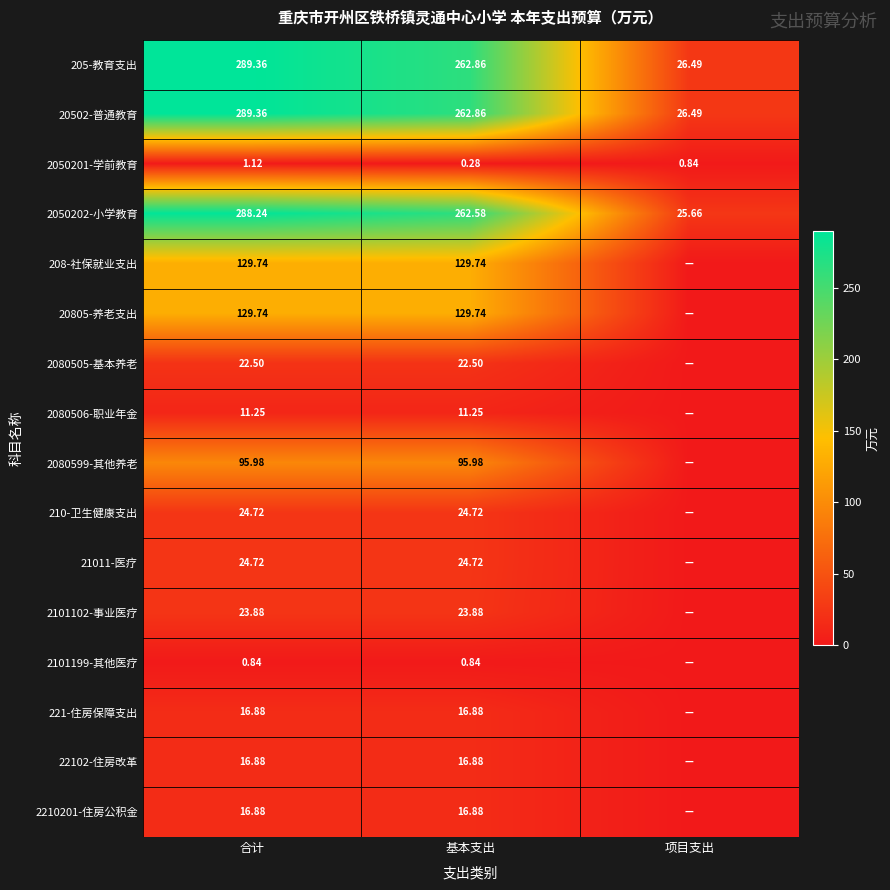

Is it true that 205-教育支出 equals 26.5 at 项目支出?

True